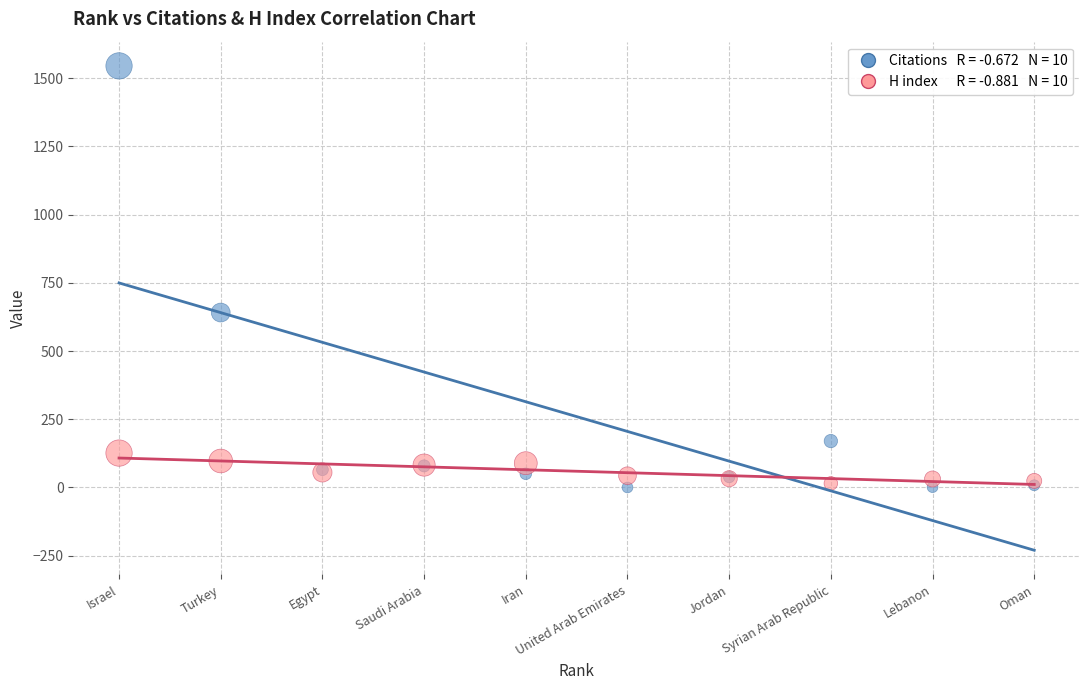

Across all series, what Y value is closest to 772?

641